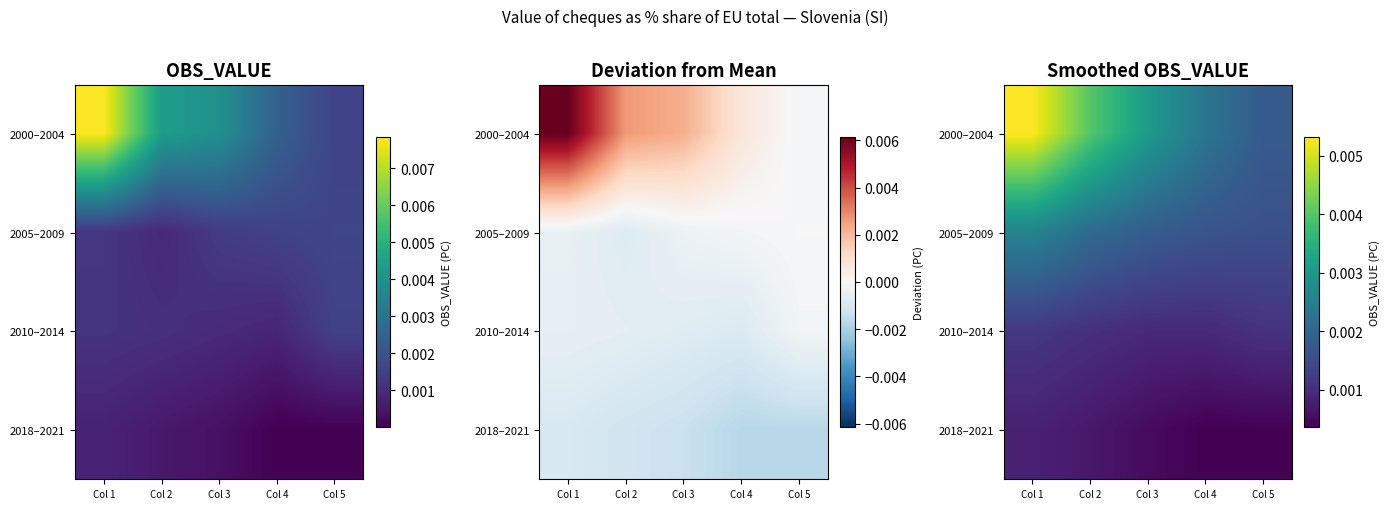

Is it true that 2018–2021 equals 0.0 at Col 3?

False